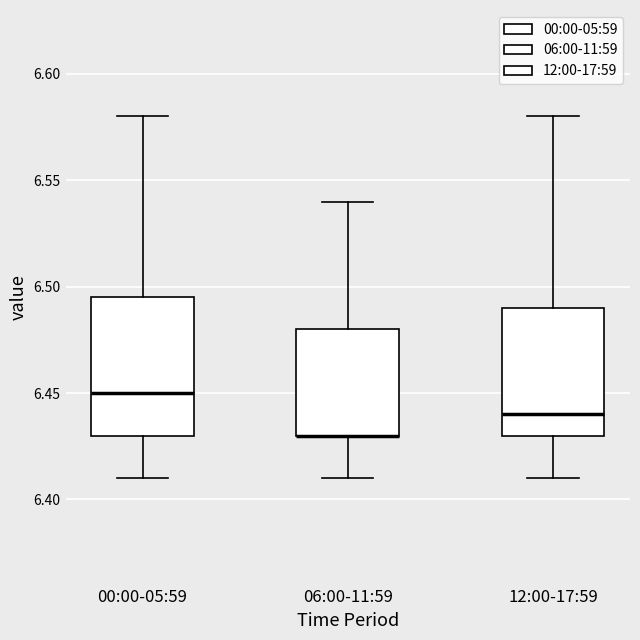

Reading left to right, transcribe this box plot: for each box, give where its median line is, the range the box spans, and where its two whiskers end, as read against the y-axis. The values are not printed on the chart, so give them approximately, as read against the axis.

00:00-05:59: median 6.450, box 6.430 to 6.495, whiskers 6.410 to 6.580
06:00-11:59: median 6.430 (drawn on the box's lower edge), box 6.430 to 6.480, whiskers 6.410 to 6.540
12:00-17:59: median 6.440, box 6.430 to 6.490, whiskers 6.410 to 6.580